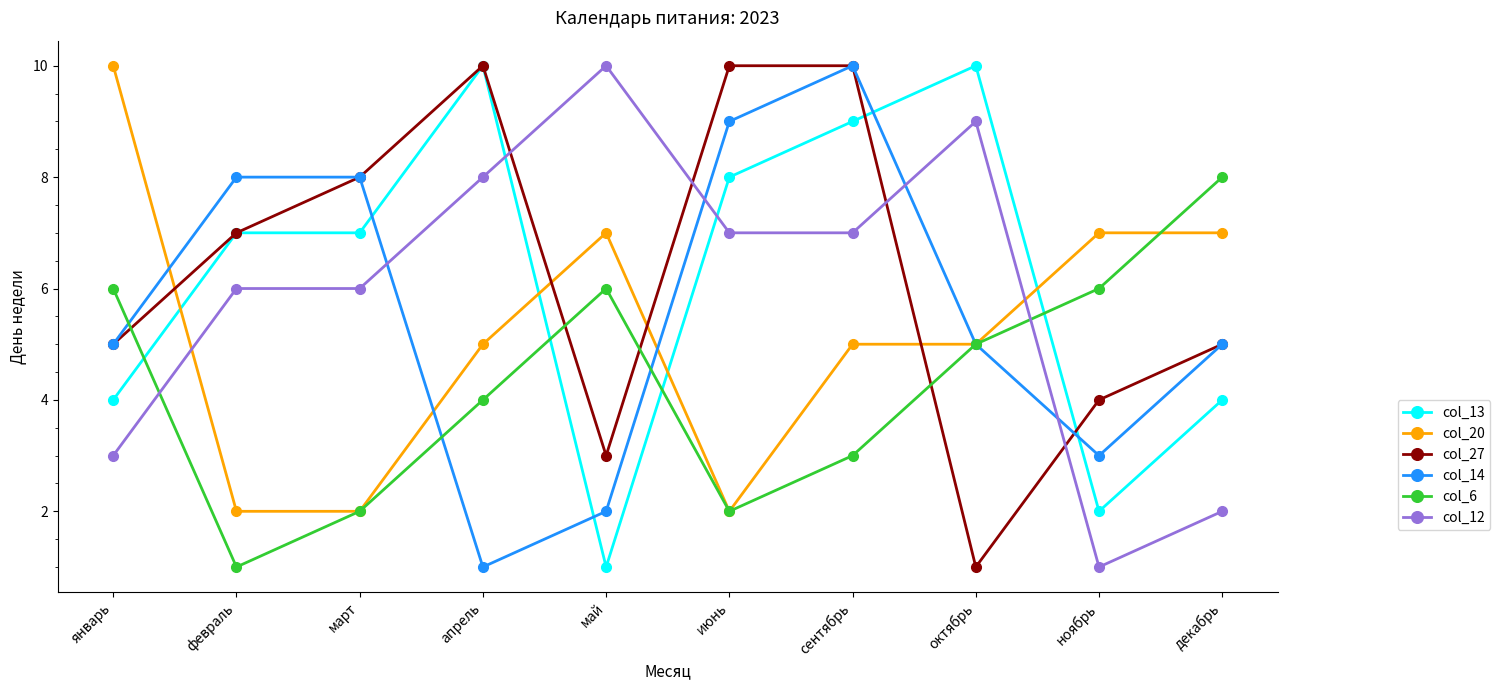

What is the label of the 2nd point from the left?

февраль